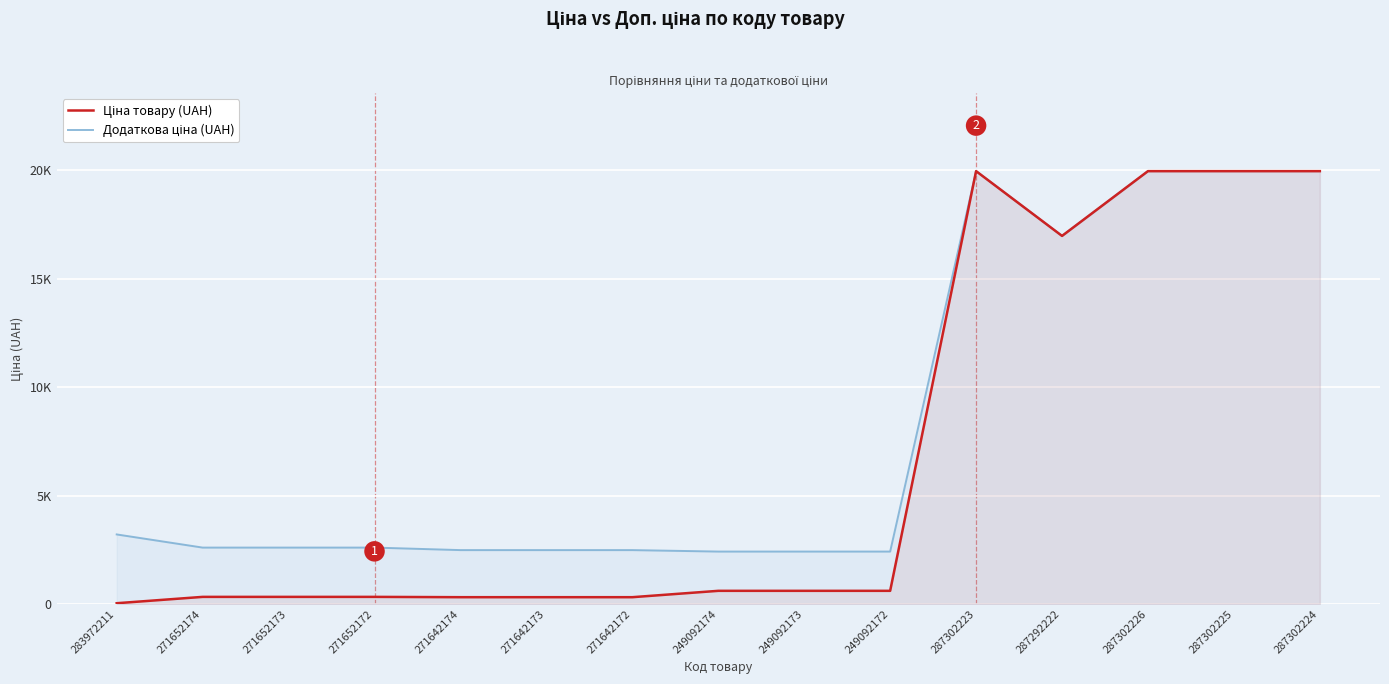

Reading left to right, extract all data points from this chart.

Ціна товару (UAH): 283972211=32.0	271652174=324.8	271652173=324.8	271652172=324.8	271642174=310.3	271642173=310.3	271642172=310.3	249092174=603.7	249092173=603.7	249092172=603.7	287302223=19964.2	287292222=16976.3	287302226=19964.2	287302225=19964.2	287302224=19964.2
Додаткова ціна (UAH): 283972211=3205.0	271652174=2598.3	271652173=2598.3	271652172=2598.3	271642174=2482.4	271642173=2482.4	271642172=2482.4	249092174=2414.8	249092173=2414.8	249092172=2414.8	287302223=19964.2	287292222=16976.3	287302226=19964.2	287302225=19964.2	287302224=19964.2